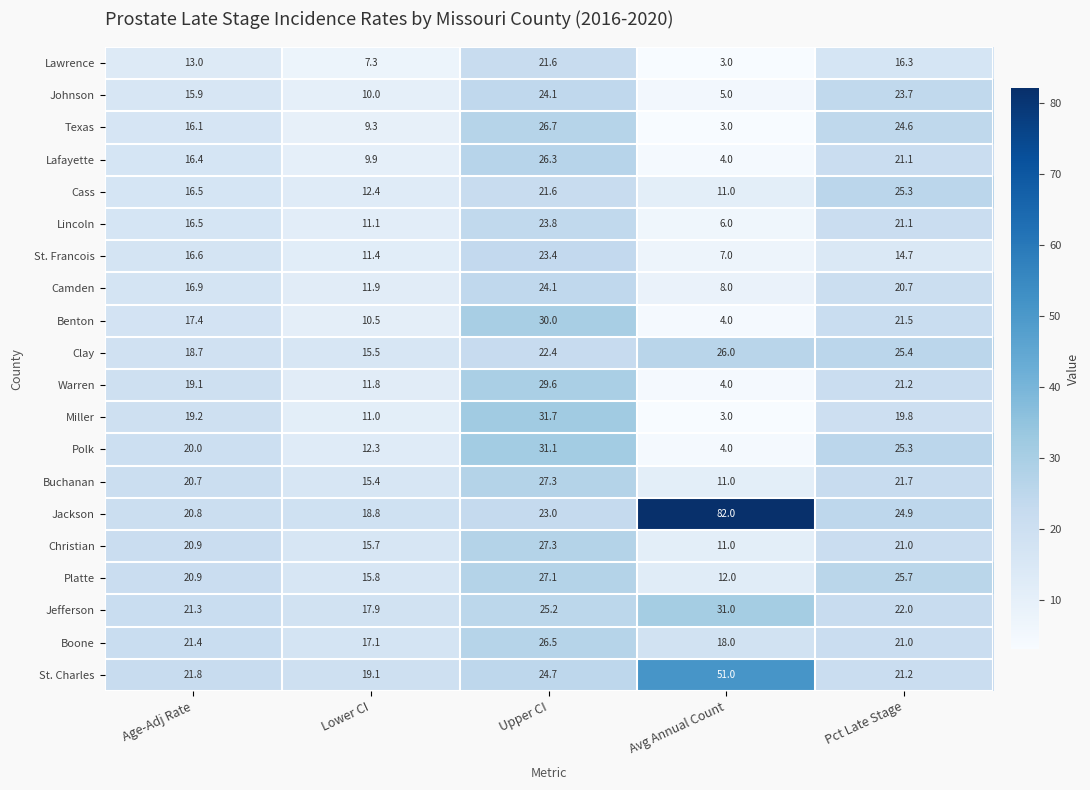

What is the total value across all series at Lower CI?

264.2